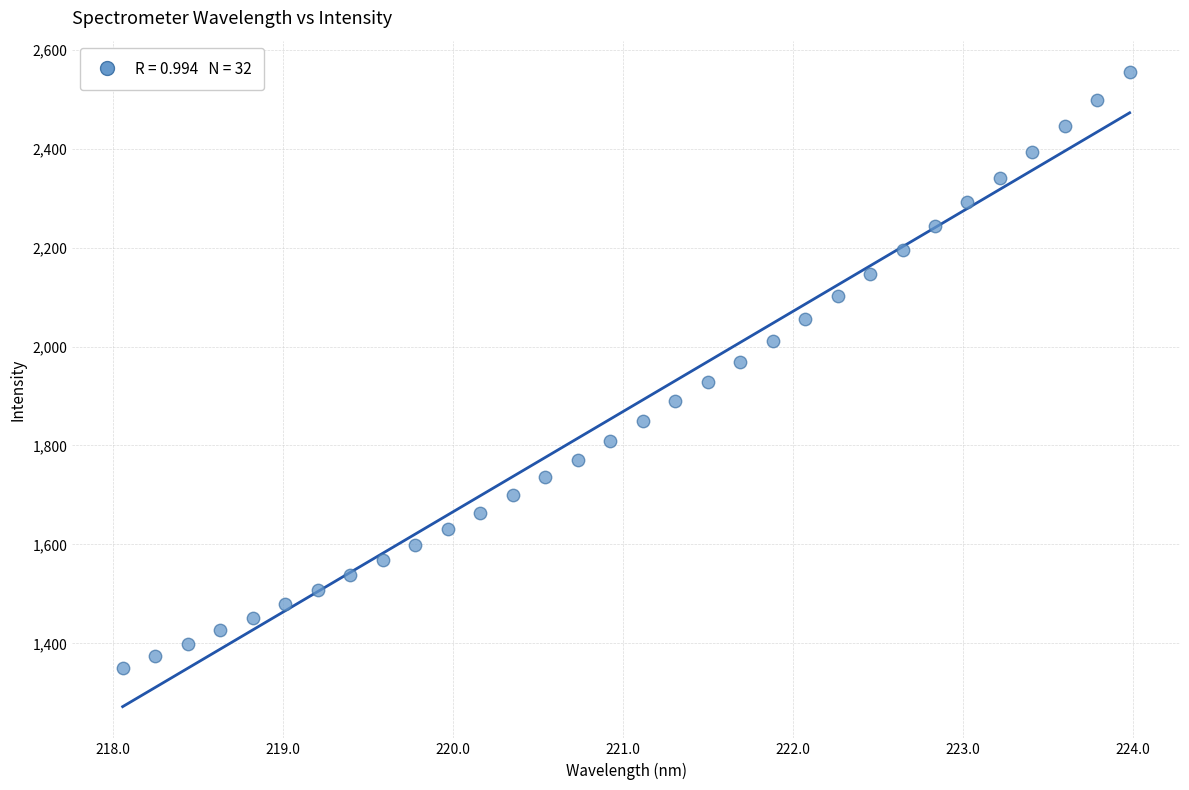

What is the range of X values (max minus min)?

5.9